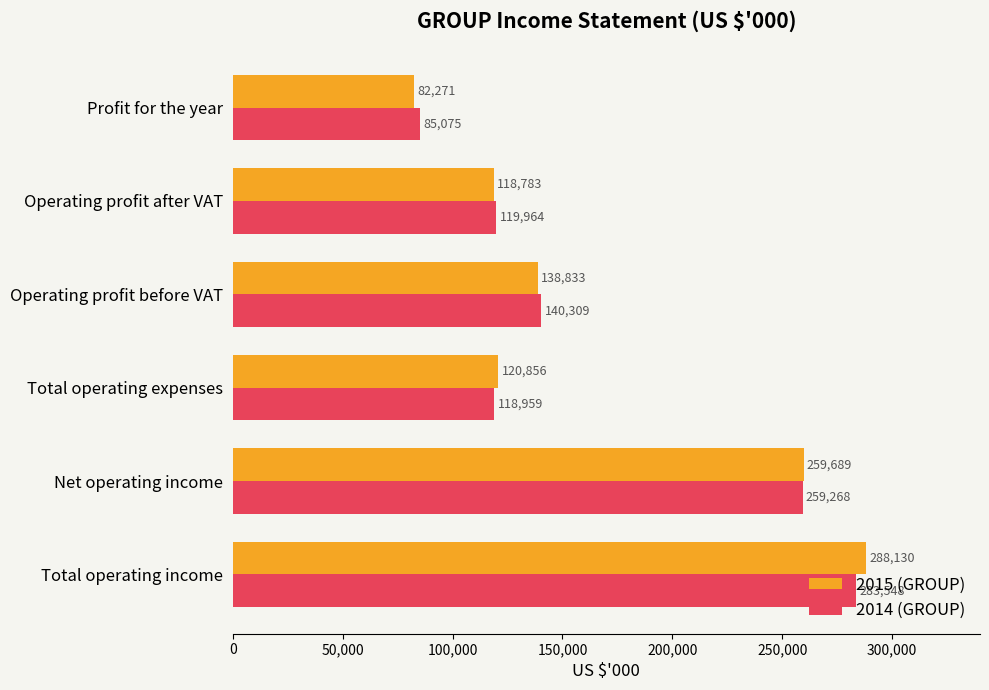

Which series has the widest spread of values?

2015 (GROUP)